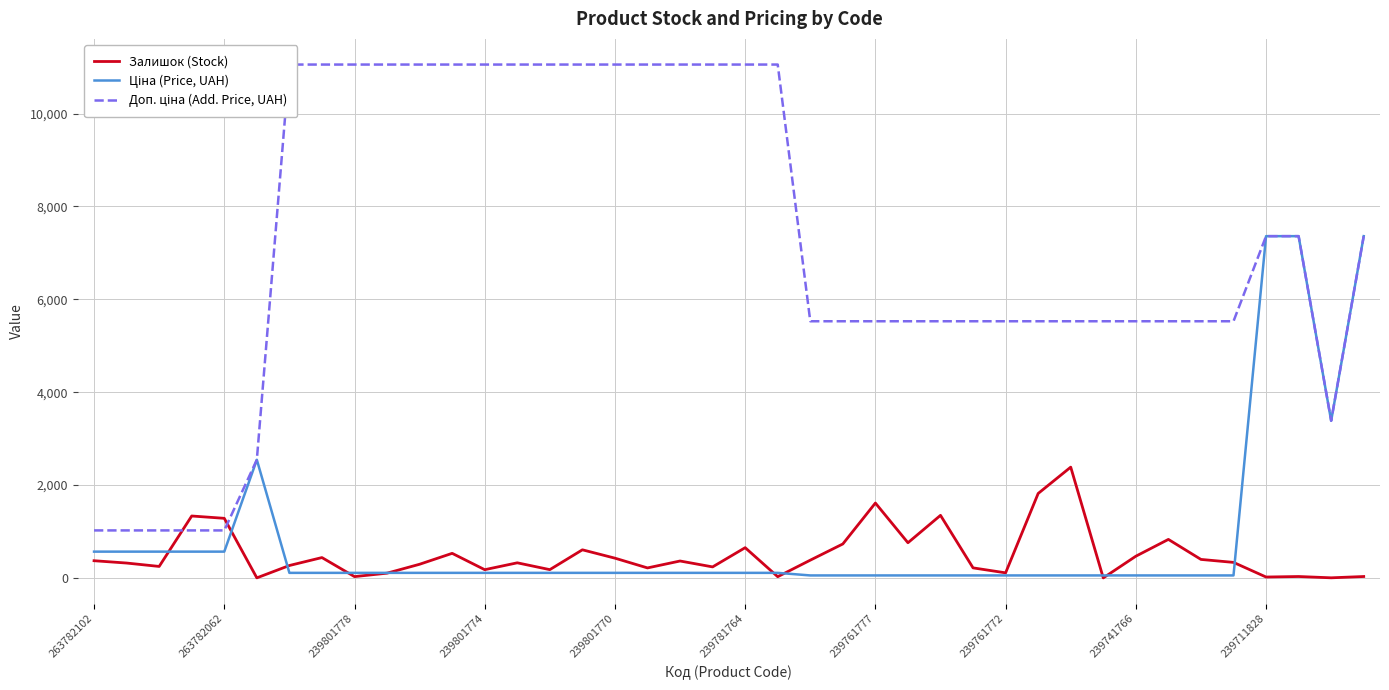

Where does the Ціна (Price, UAH) series first go above 110?

263782102